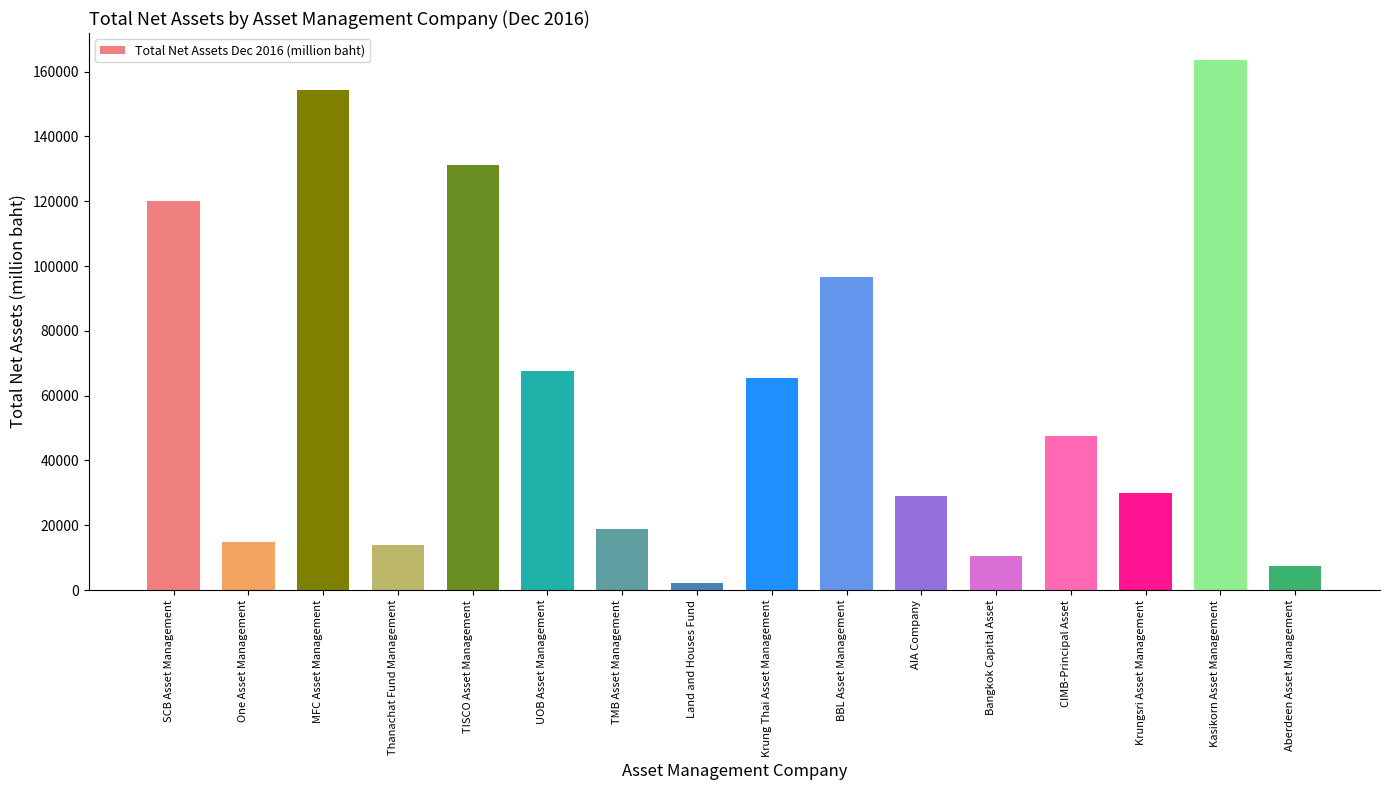

What is the smallest value displayed?

2297.2